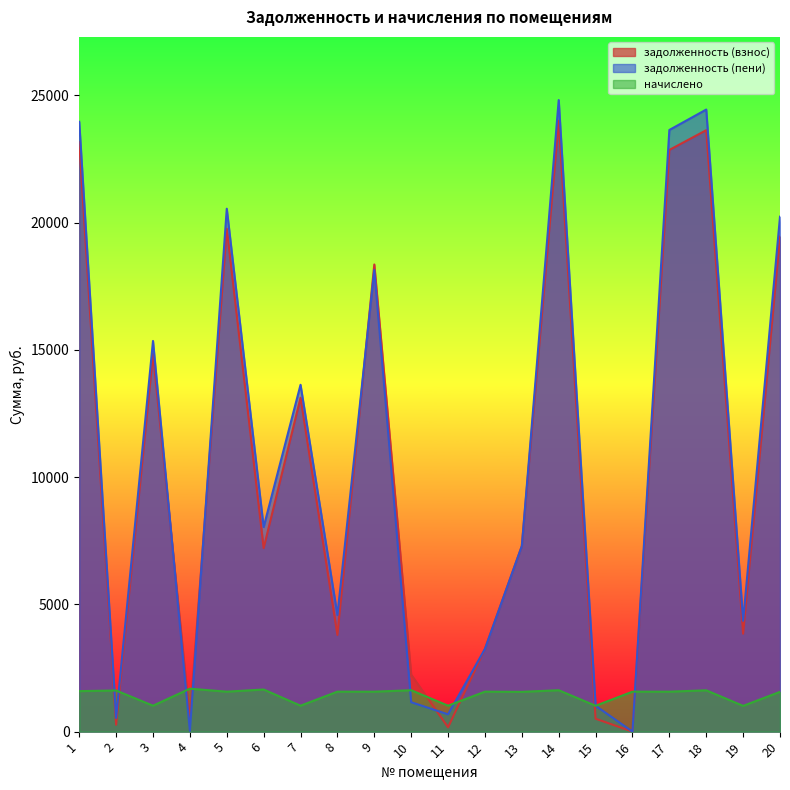

Which category has the lowest value in the задолженность (пени) series?

16